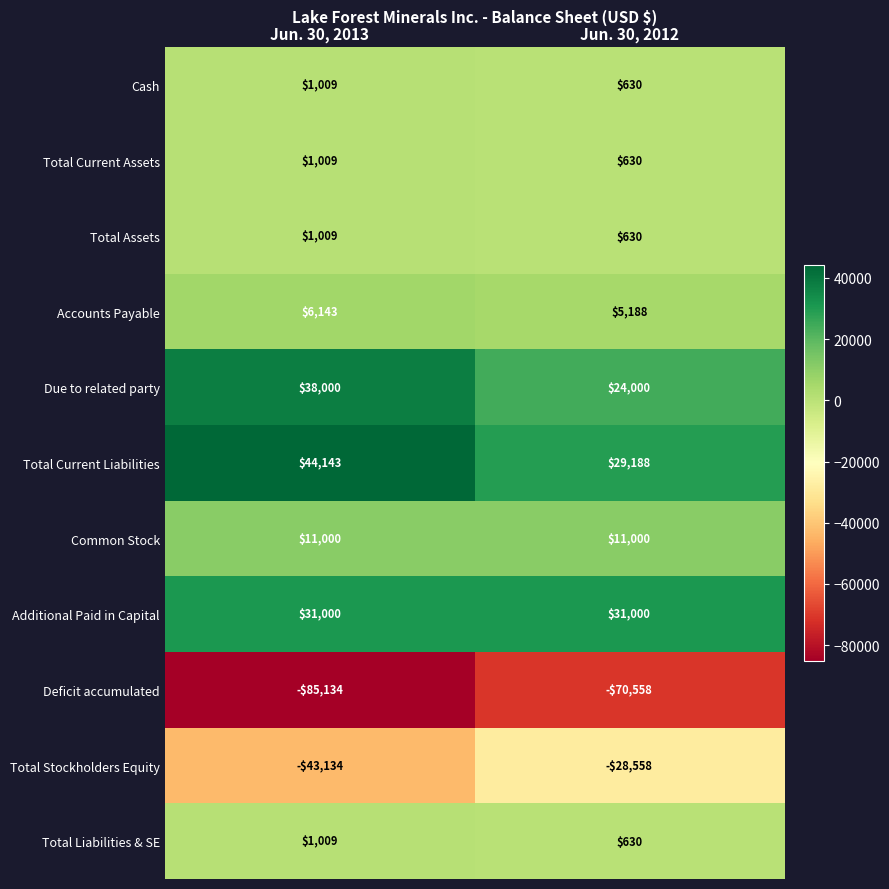

Which category has the lowest value in the Total Current Liabilities series?

Jun. 30, 2012